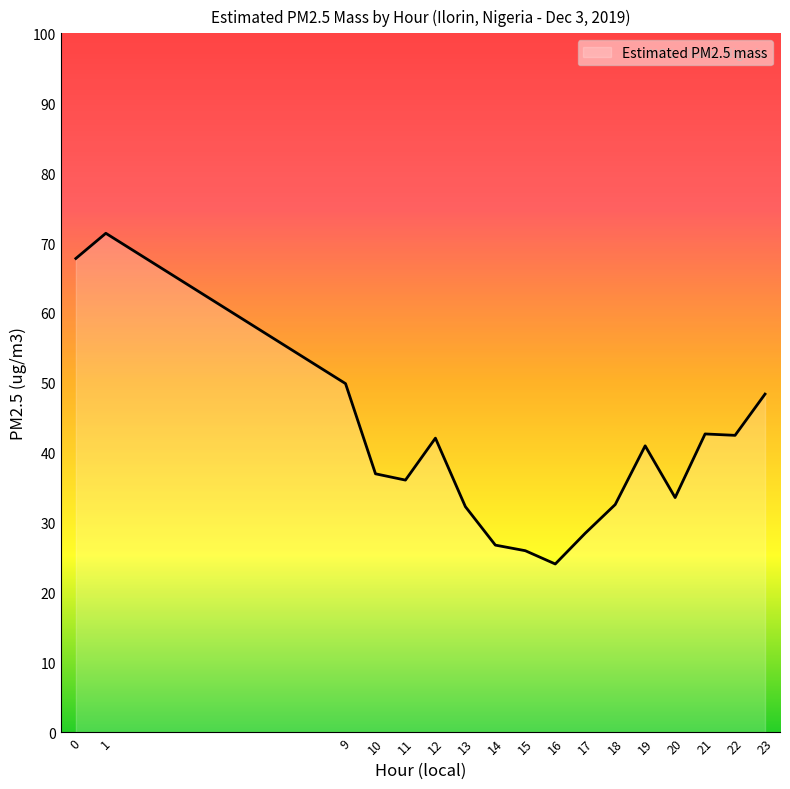

What is the approximate value at 15?

26.0